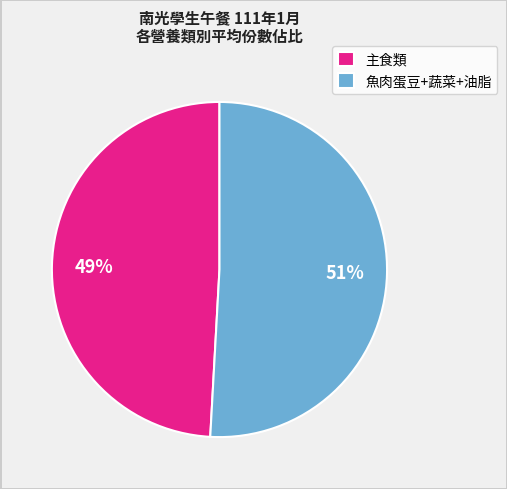

The 主食類 slice represents 42% of the pie. True or false?

False